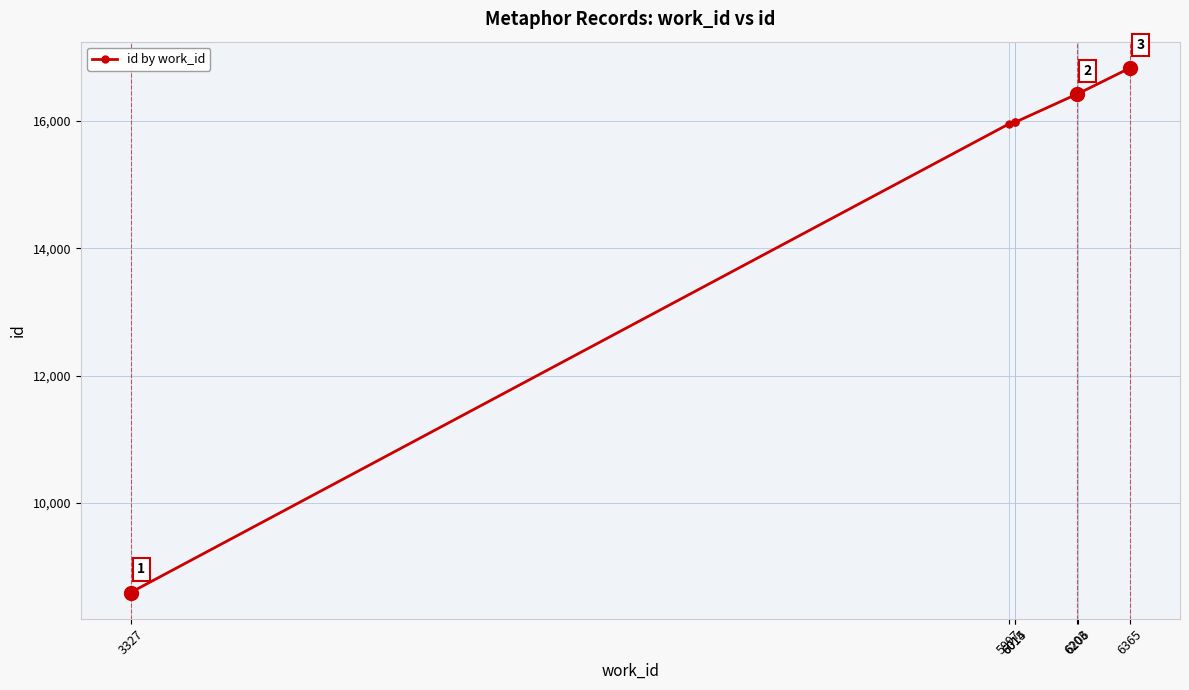

True or false: there are more than 0 points higher than both neighbors.

True